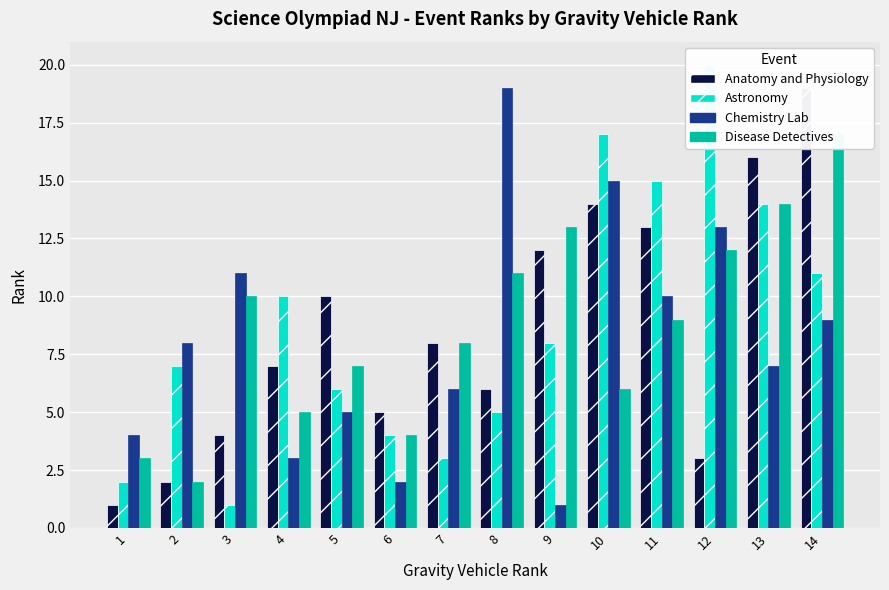

Reading left to right, list all the values displayed in this chart.

Anatomy and Physiology: 1	2	4	7	10	5	8	6	12	14	13	3	16	19
Astronomy: 2	7	1	10	6	4	3	5	8	17	15	20	14	11
Chemistry Lab: 4	8	11	3	5	2	6	19	1	15	10	13	7	9
Disease Detectives: 3	2	10	5	7	4	8	11	13	6	9	12	14	17